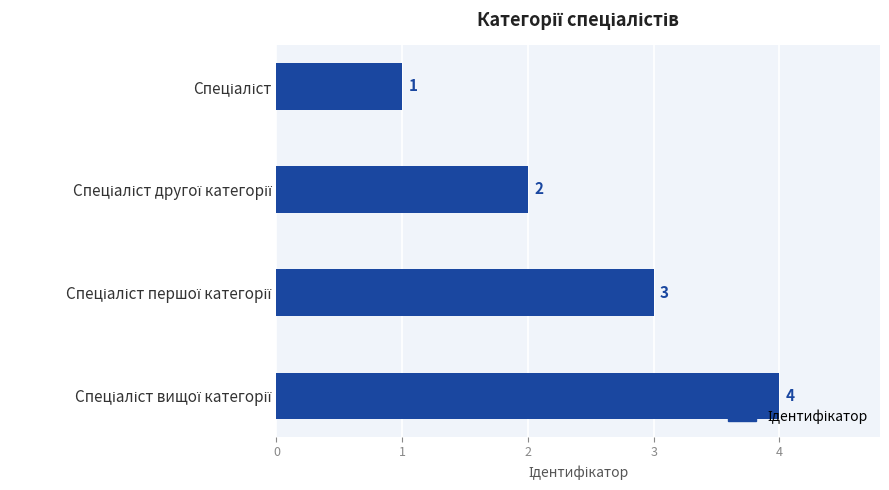

Count the values in the range 2 to 4.

3